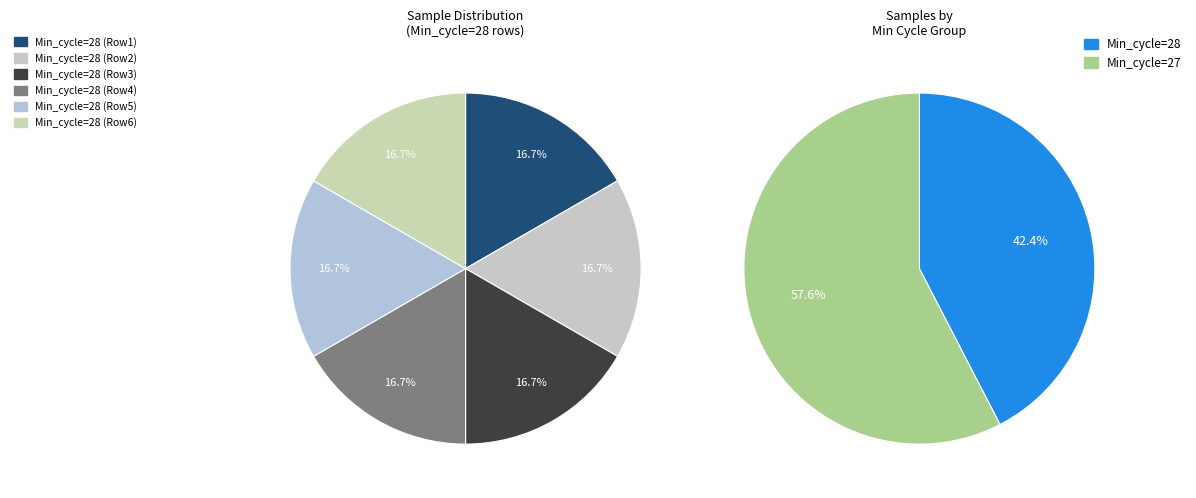

Approximately how many times larger is the value at 27 compared to 27?

1.0